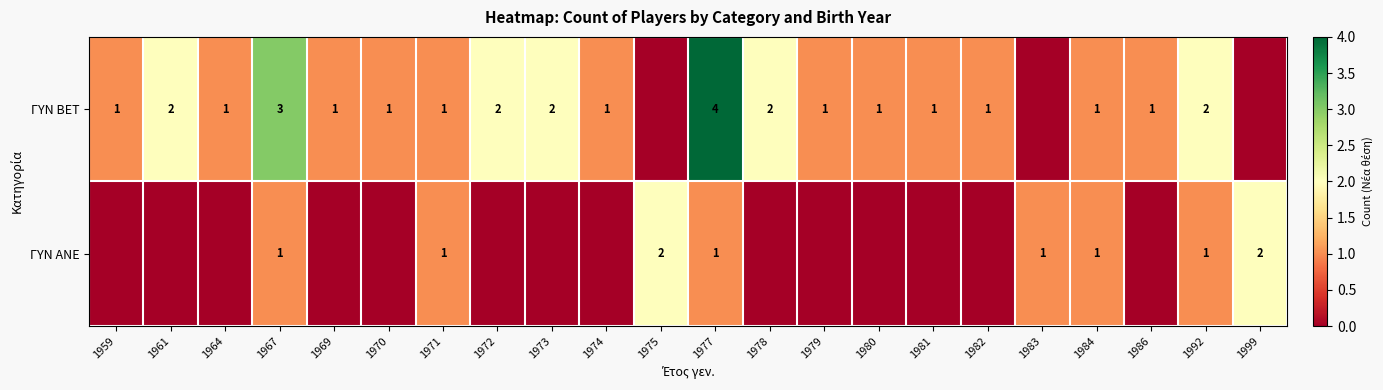

How many data points does each series have?

22